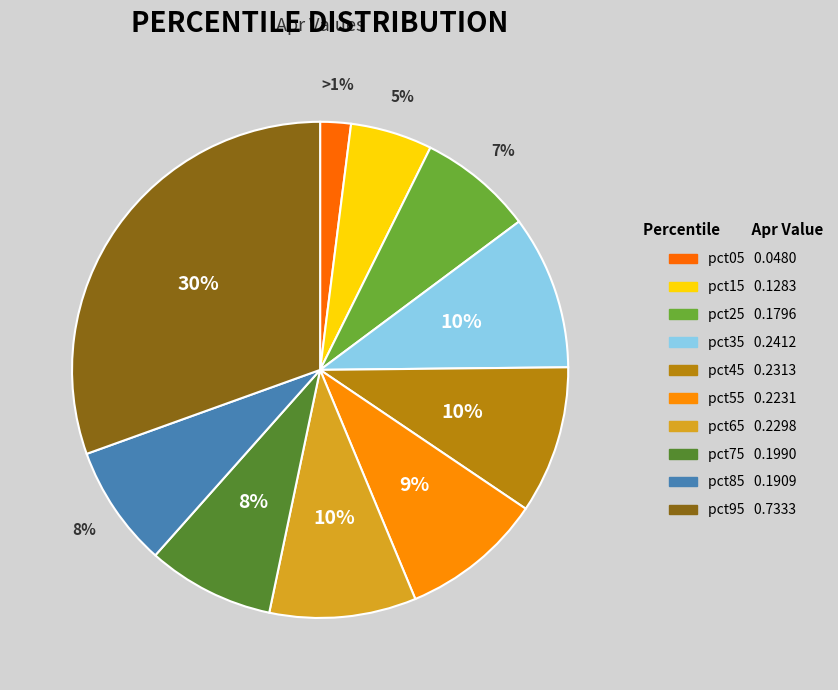

Does any single category account for the majority?

No